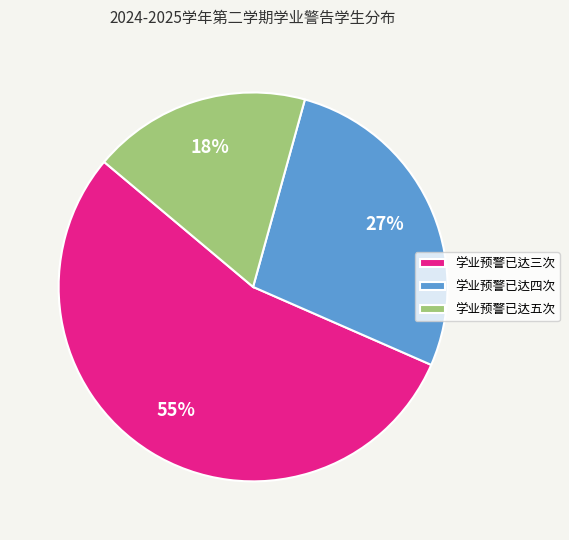

Rank the categories by value from lowest to highest.

学业预警已达五次, 学业预警已达四次, 学业预警已达三次